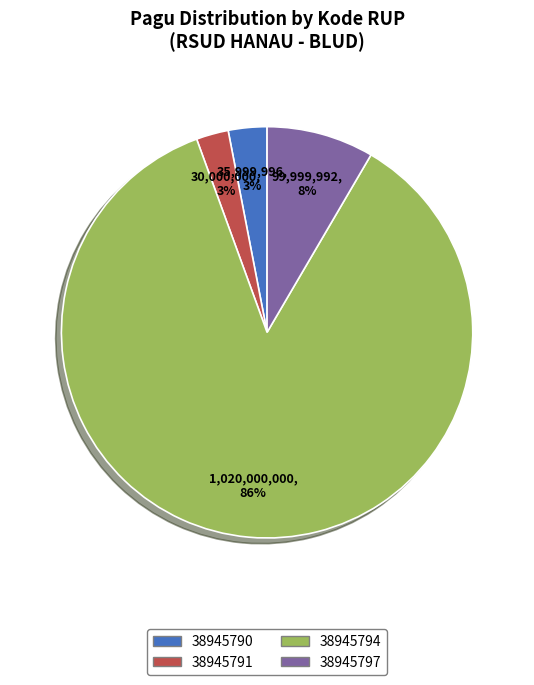

Count the number of slices in the pie.

4